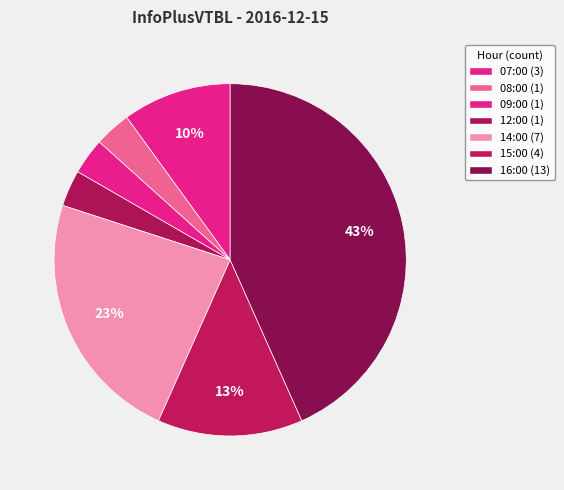

How many slices are in this pie chart?

7